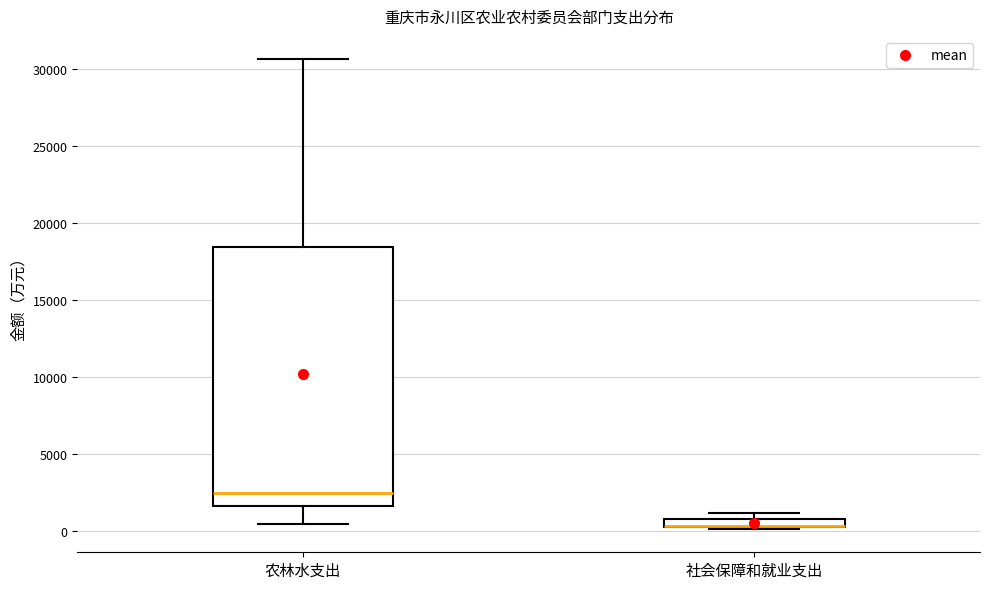

Where is the upper edge of the box for 社会保障和就业支出 on the y-axis? The values are not printed on the chart, so give them approximately, as read against the axis.

1000